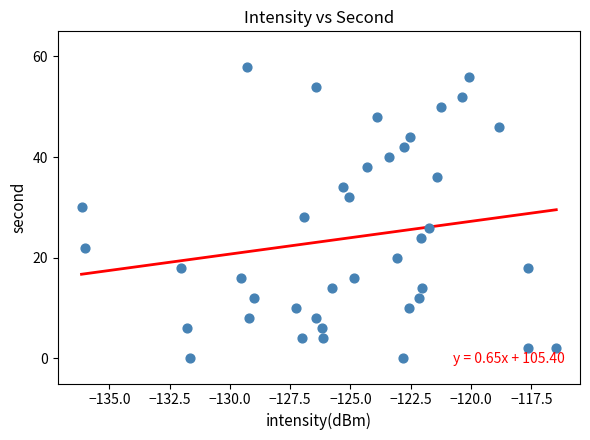

What is the range of Y values (max minus min)?

58